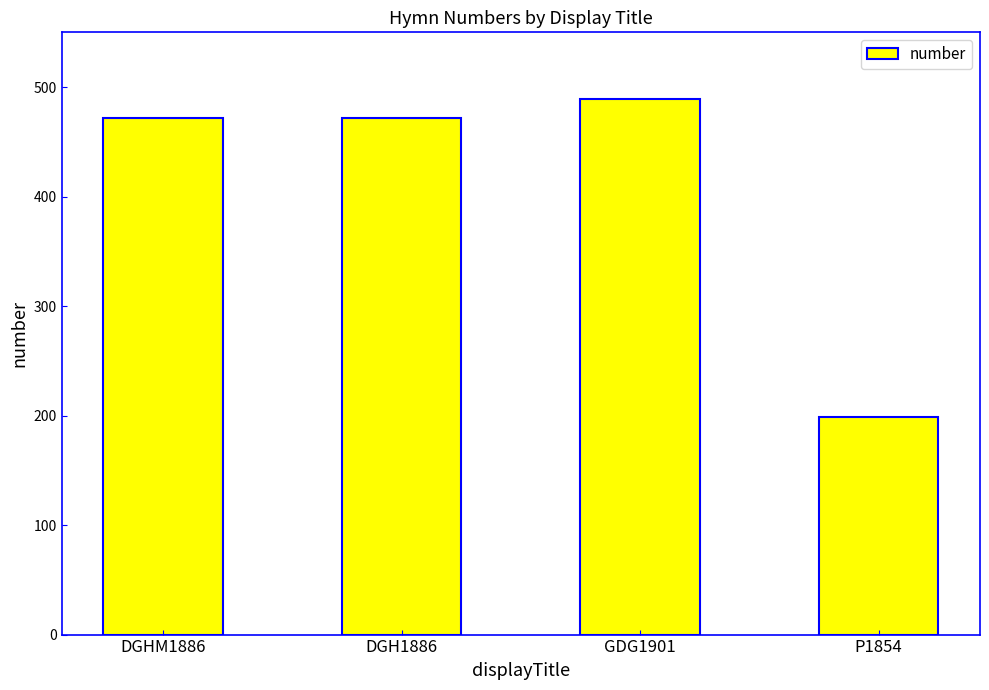

Reading right to left, transcribe all the data shown in this chart.

199	489	472	472